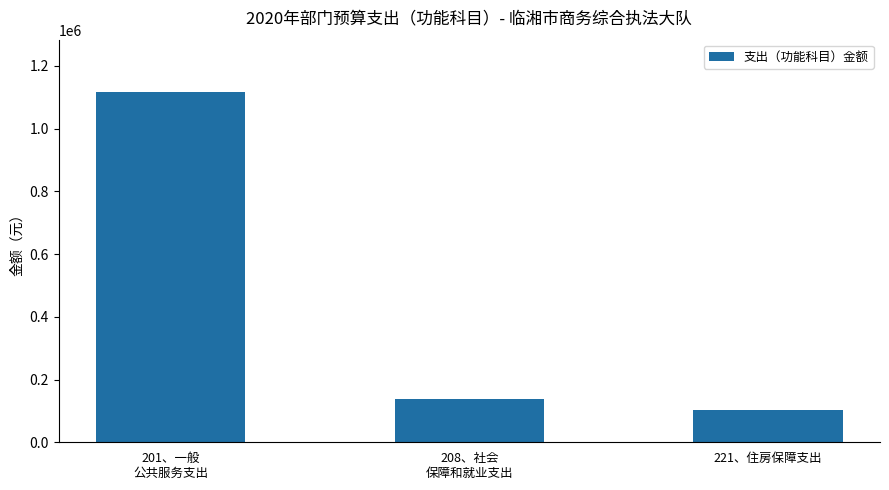

Reading left to right, list all the values displayed in this chart.

201、一般
公共服务支出=1115788.2	208、社会
保障和就业支出=137975.0	221、住房保障支出=103481.3